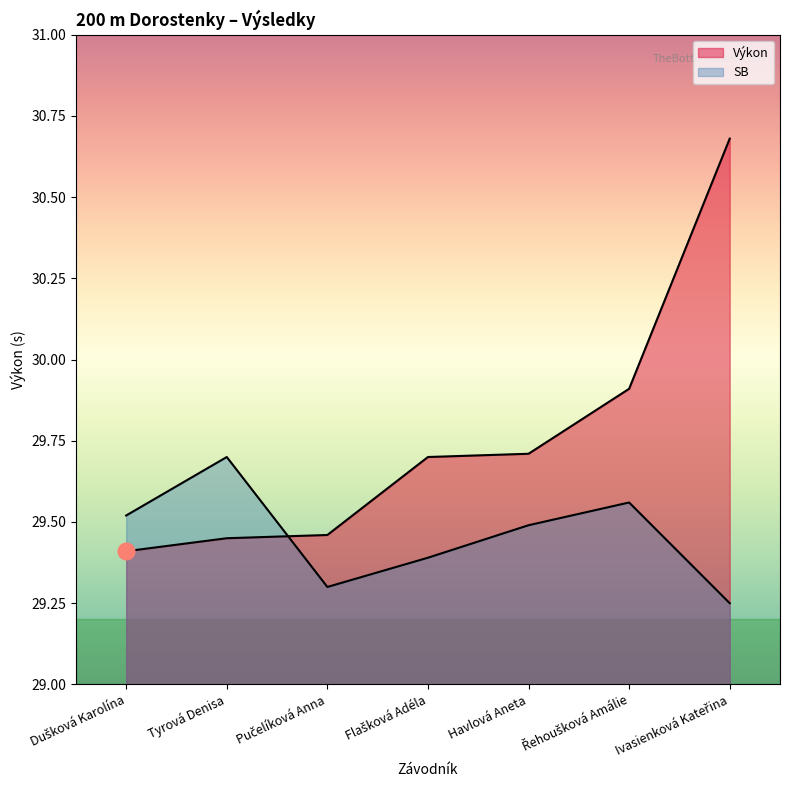

What is the difference between the highest and lowest values at Flašková Adéla?

0.3